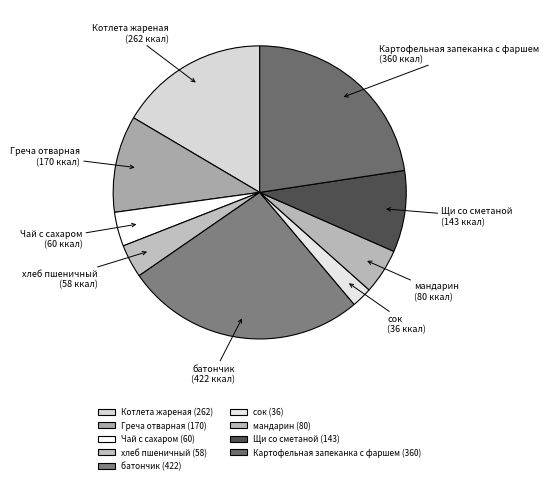

Count the number of slices in the pie.

9